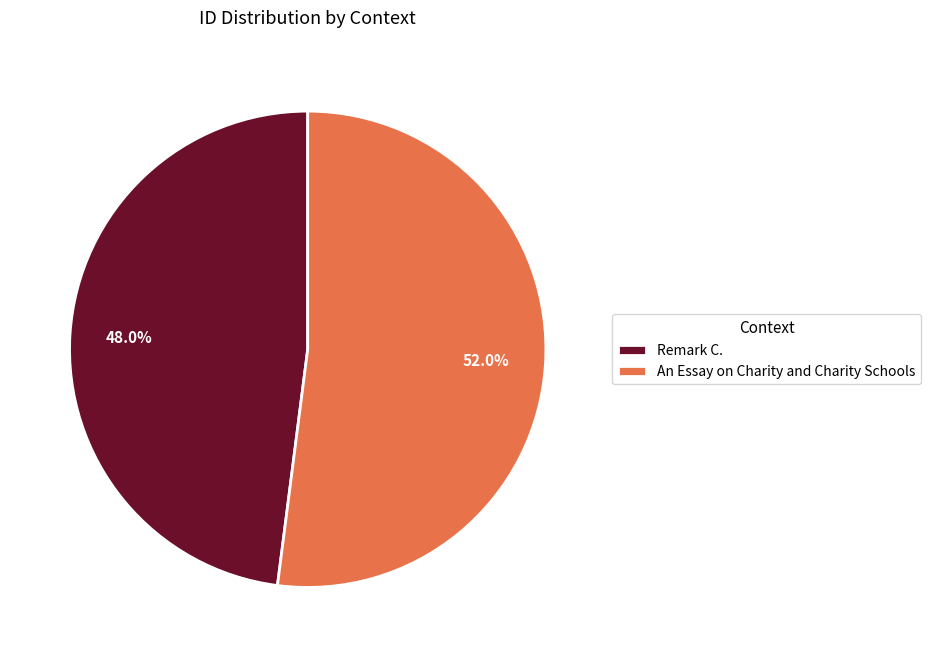

Is it true that An Essay on Charity and Charity Schools is 52% of the pie?

True